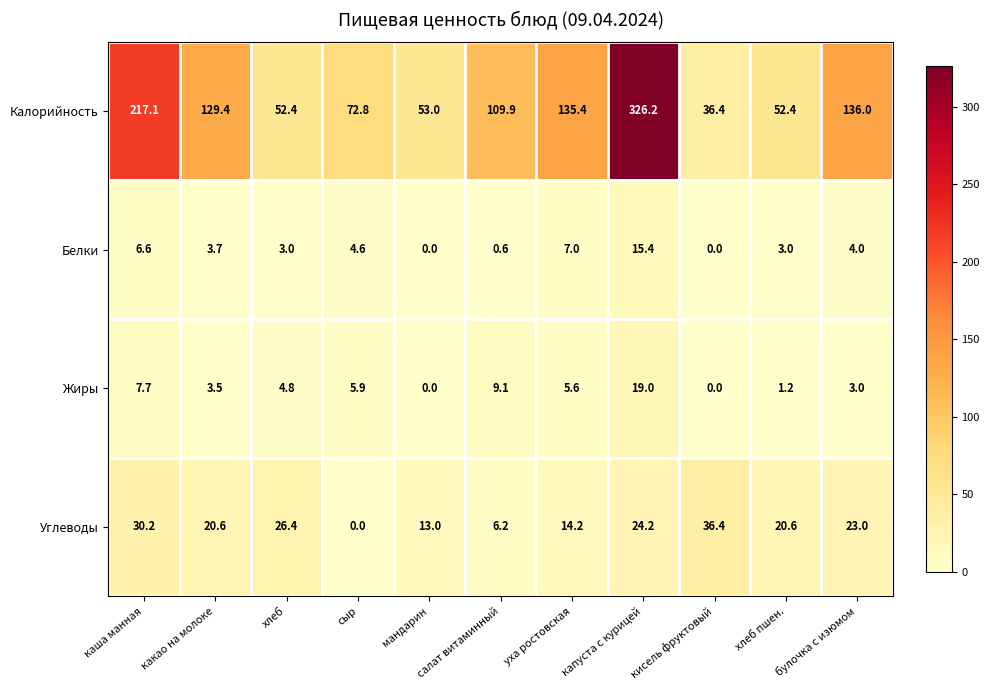

Which series changed the most between какао на молоке and мандарин?

Калорийность